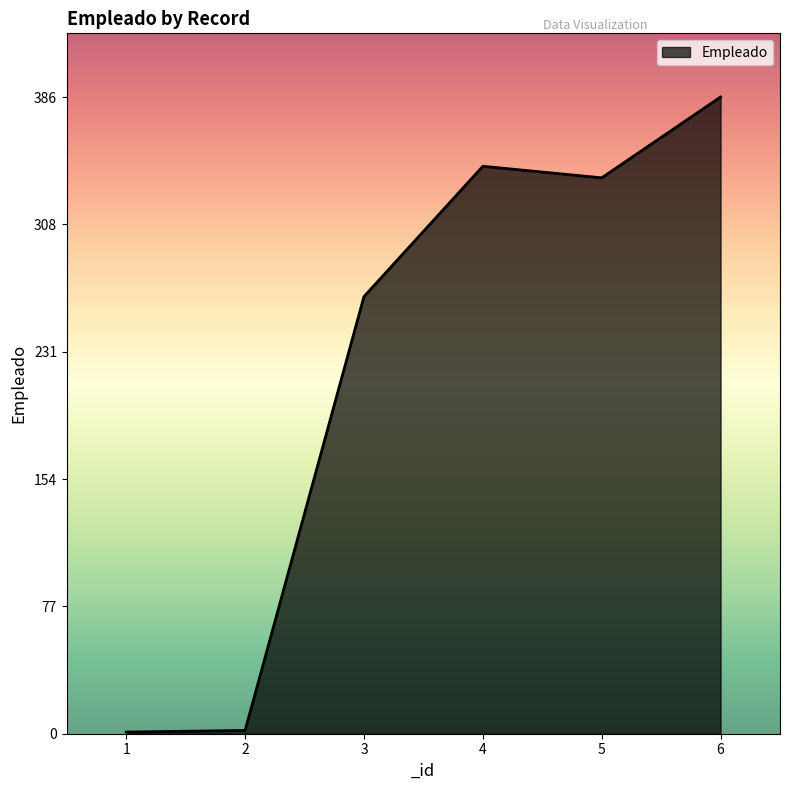

Where is the first local maximum?

4